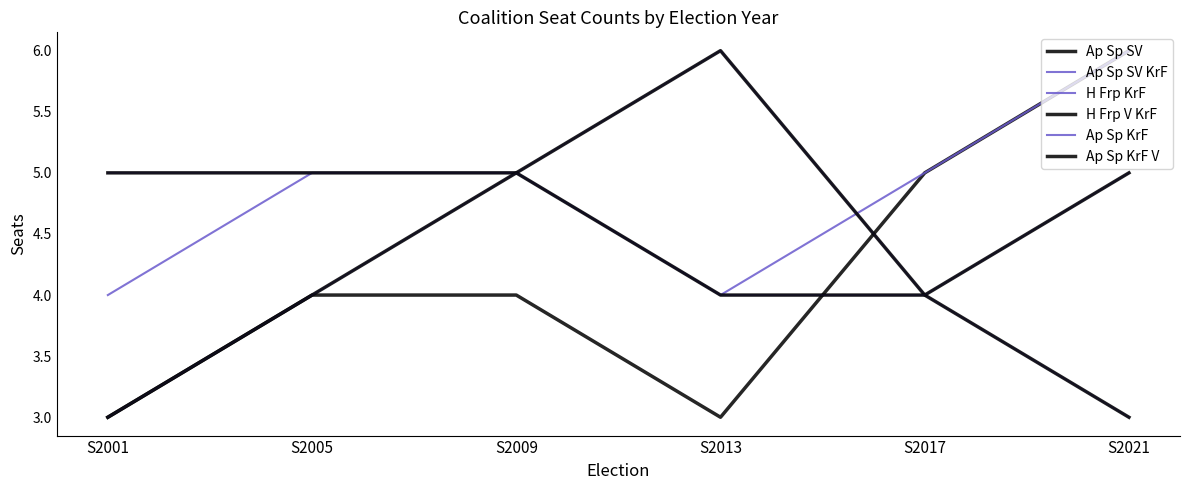

At S2021, list the series in order from smallest to largest.

H Frp KrF, H Frp V KrF, Ap Sp KrF, Ap Sp KrF V, Ap Sp SV, Ap Sp SV KrF